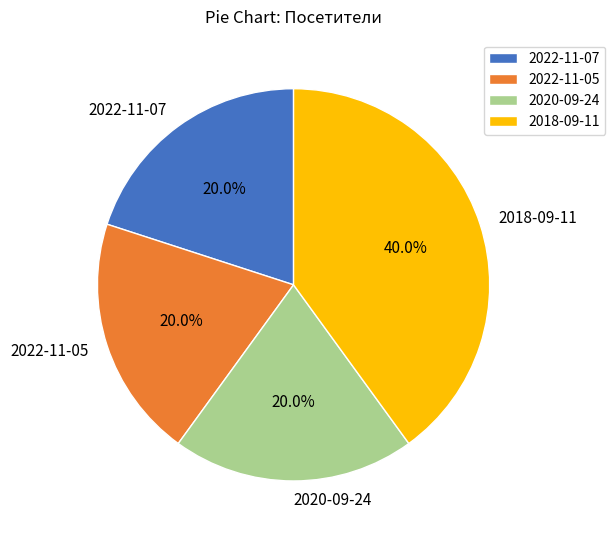

Does 2022-11-07 account for over 50% of the chart?

No